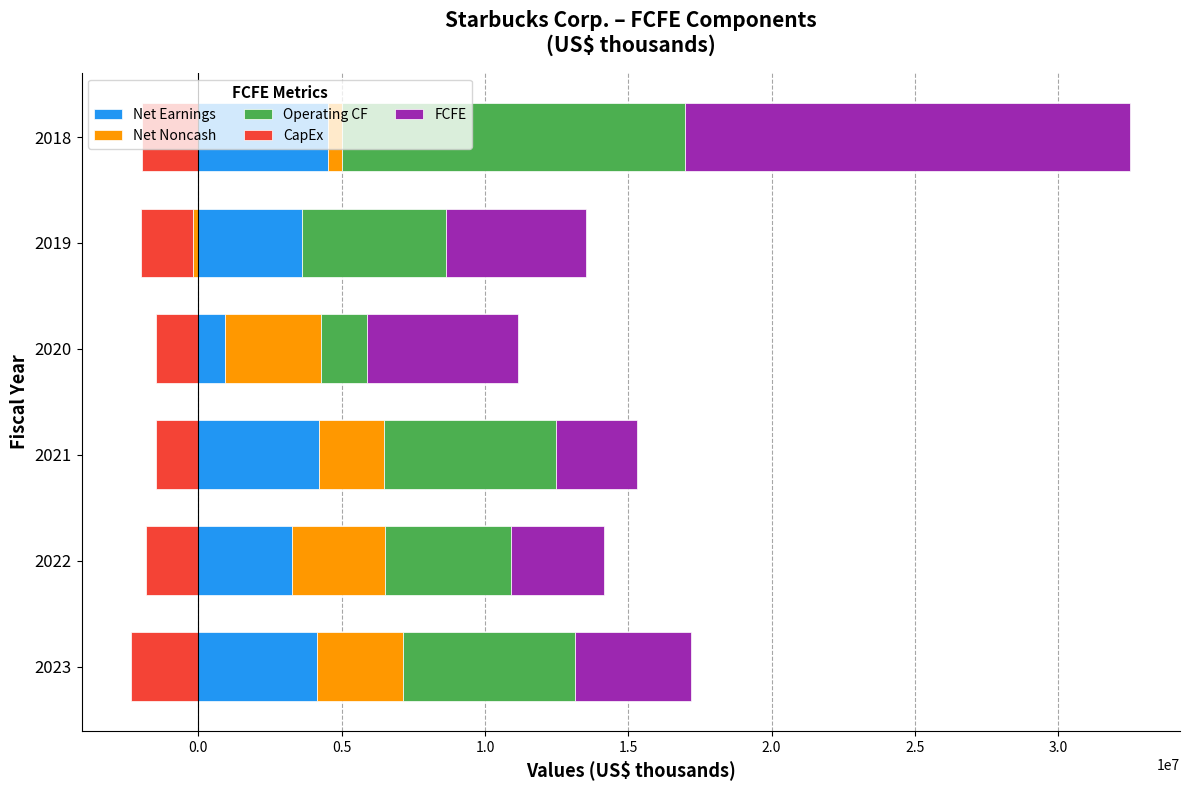

What is the total value across all series at 2018?

30531300